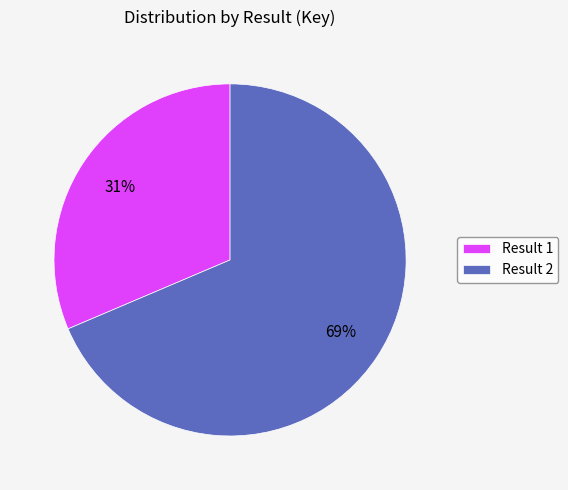

To the nearest percent, what is the combined percentage of Result 1 and Result 2?

100%